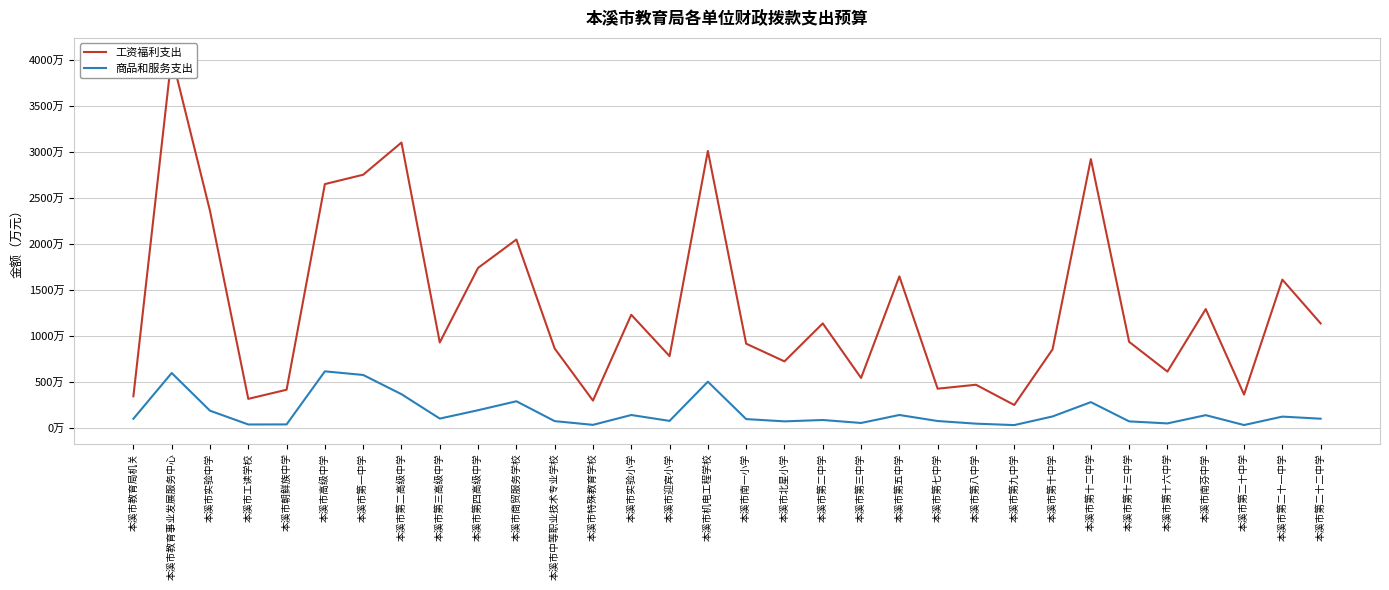

At which label is 商品和服务支出 closest to 324?

本溪市商贸服务学校